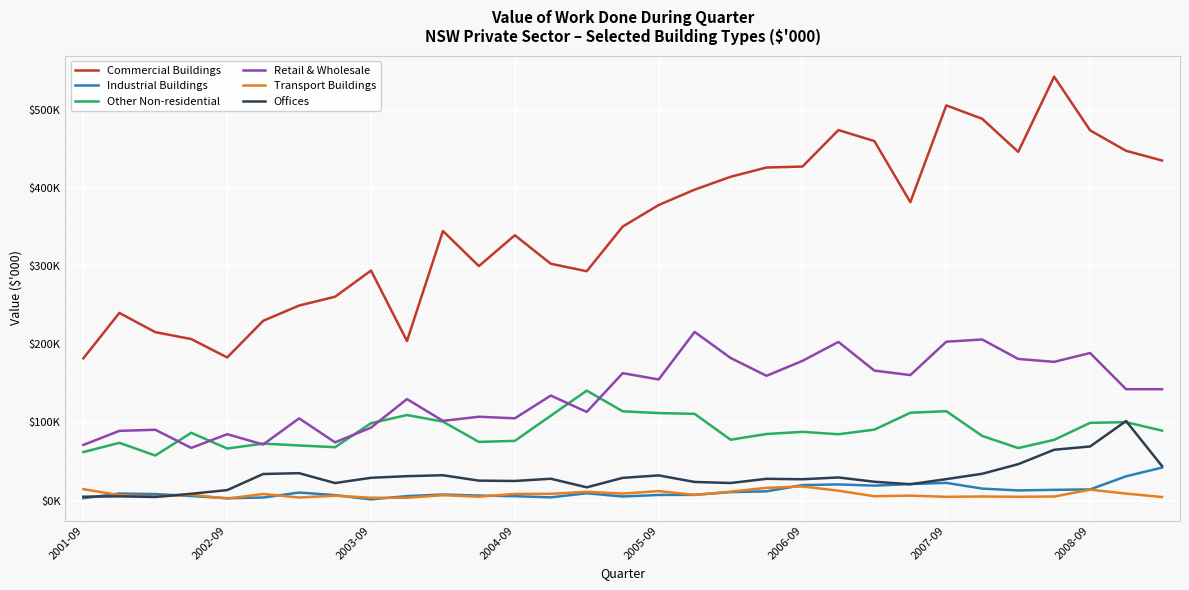

Does the chart have visible grid lines?

Yes